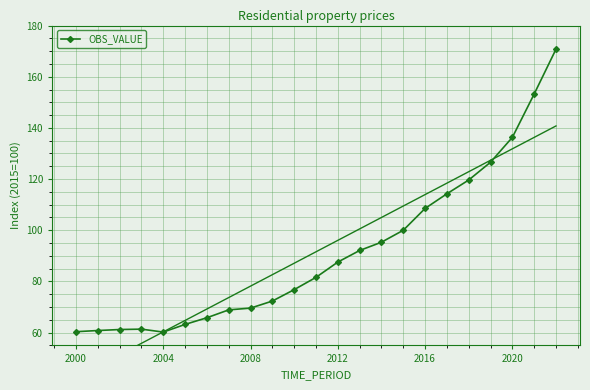

Reading left to right, extract all data points from this chart.

60.4	60.8	61.2	61.4	60.2	63.2	65.8	68.9	69.6	72.3	76.8	81.6	87.6	92.1	95.3	100.0	108.5	114.3	119.6	126.6	136.3	153.3	170.8